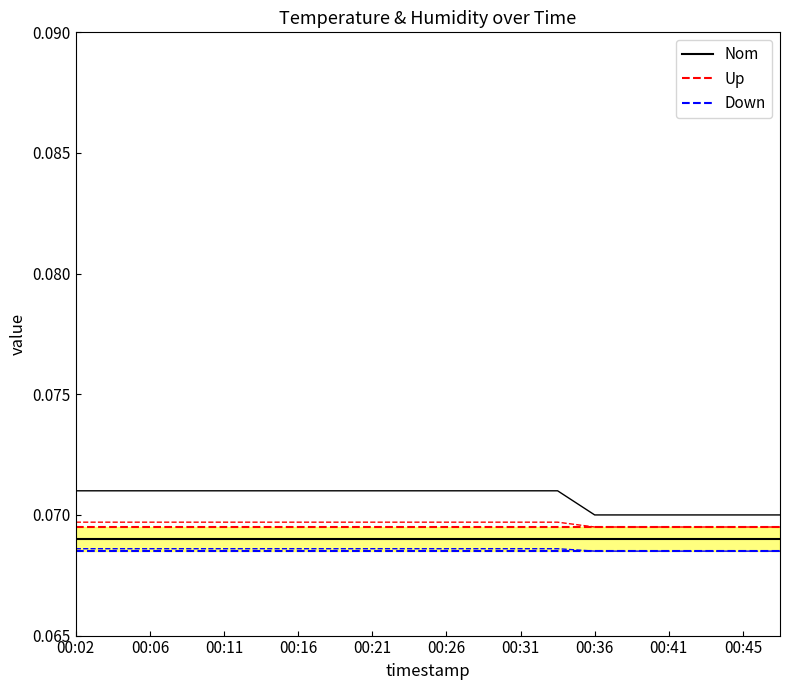

What is the total value across all series at 00:02?

0.2